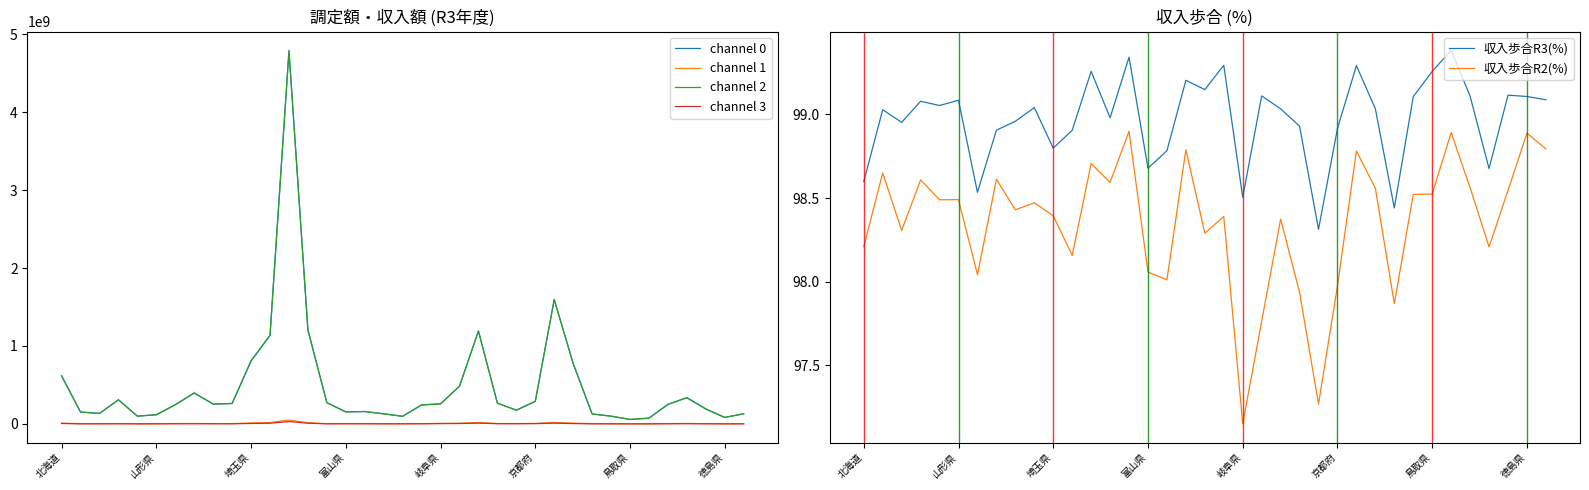

True or false: channel 0 and channel 2 cross at least once.

False